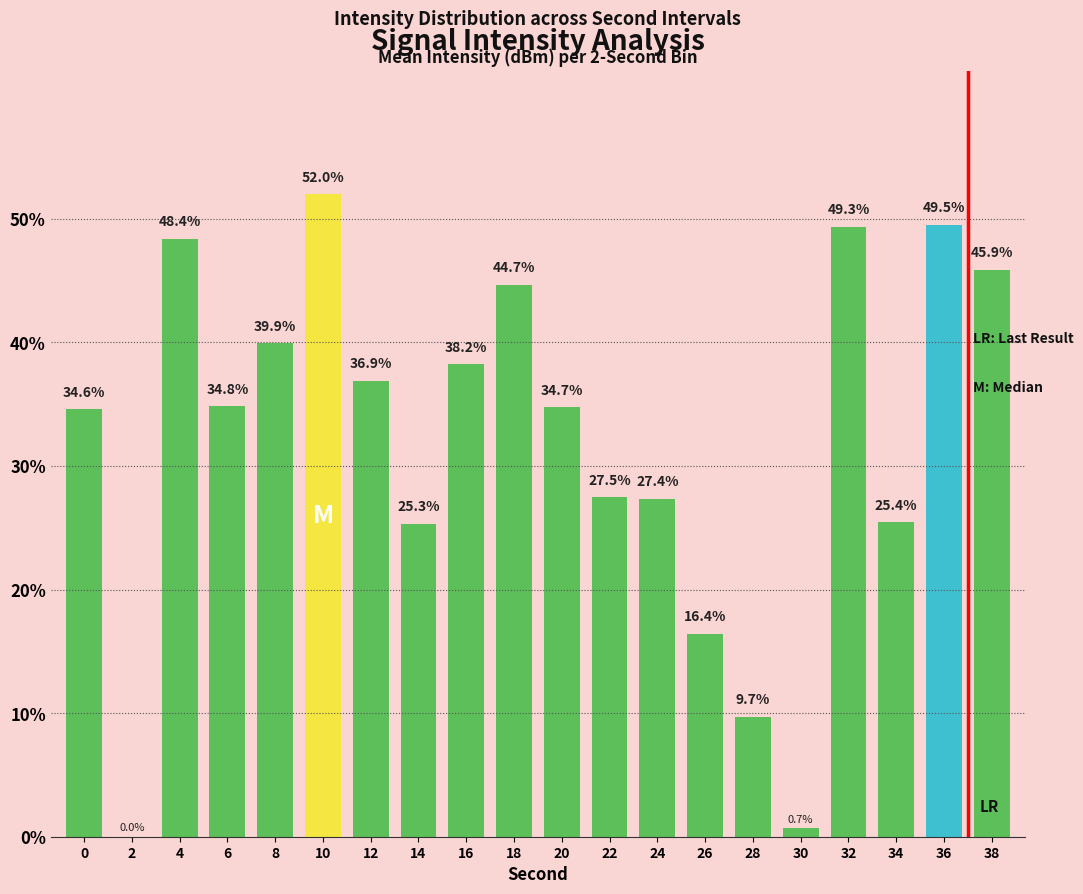

Is it true that the value at 2 is 0.0?

True